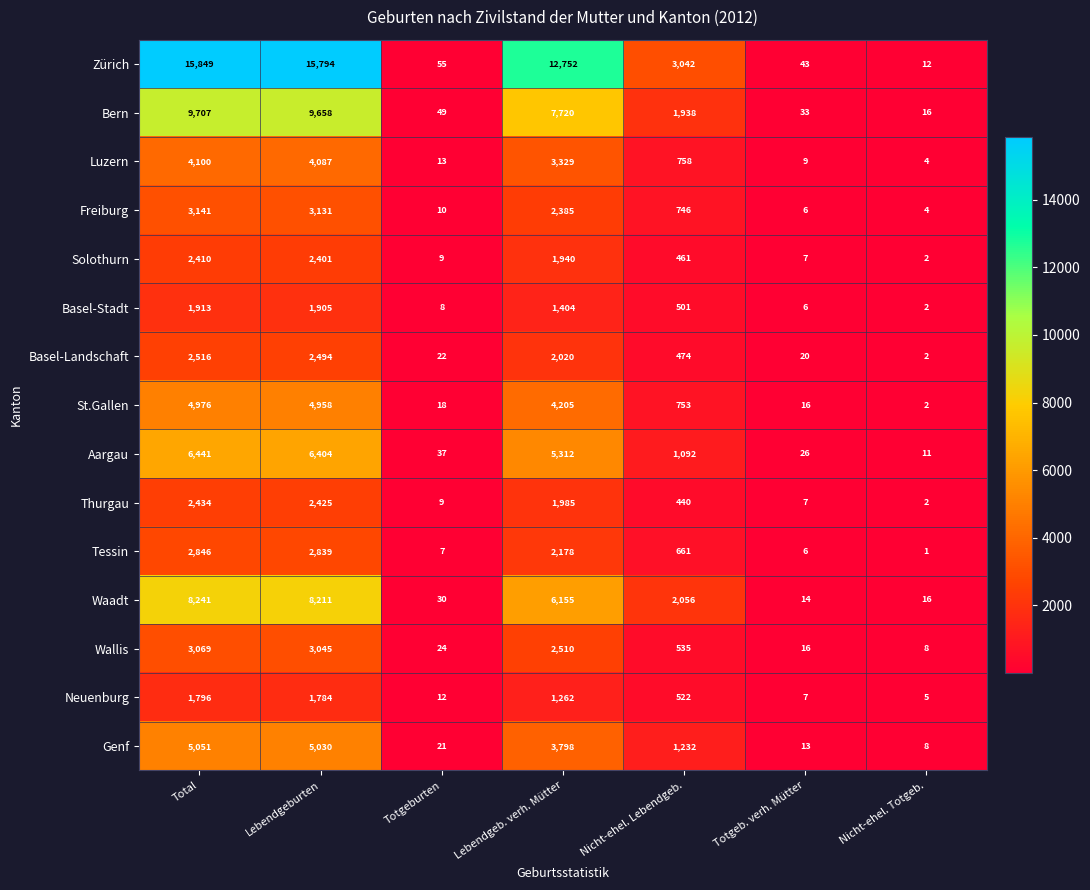

What is the total value across all series at Totgeb. verh. Mütter?

229